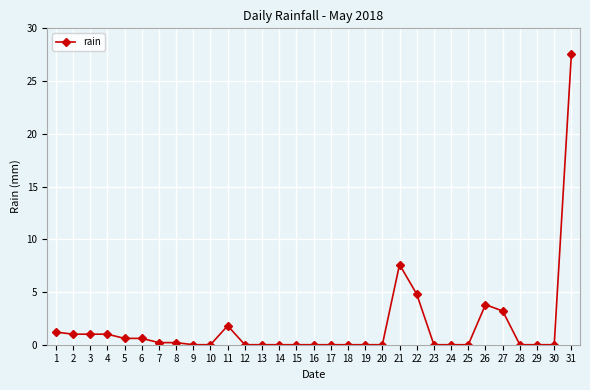

Reading left to right, what are all the values shown in this chart?

1=1.2	2=1.0	3=1.0	4=1.0	5=0.6	6=0.6	7=0.2	8=0.2	9=0.0	10=0.0	11=1.8	12=0.0	13=0.0	14=0.0	15=0.0	16=0.0	17=0.0	18=0.0	19=0.0	20=0.0	21=7.6	22=4.8	23=0.0	24=0.0	25=0.0	26=3.8	27=3.2	28=0.0	29=0.0	30=0.0	31=27.6